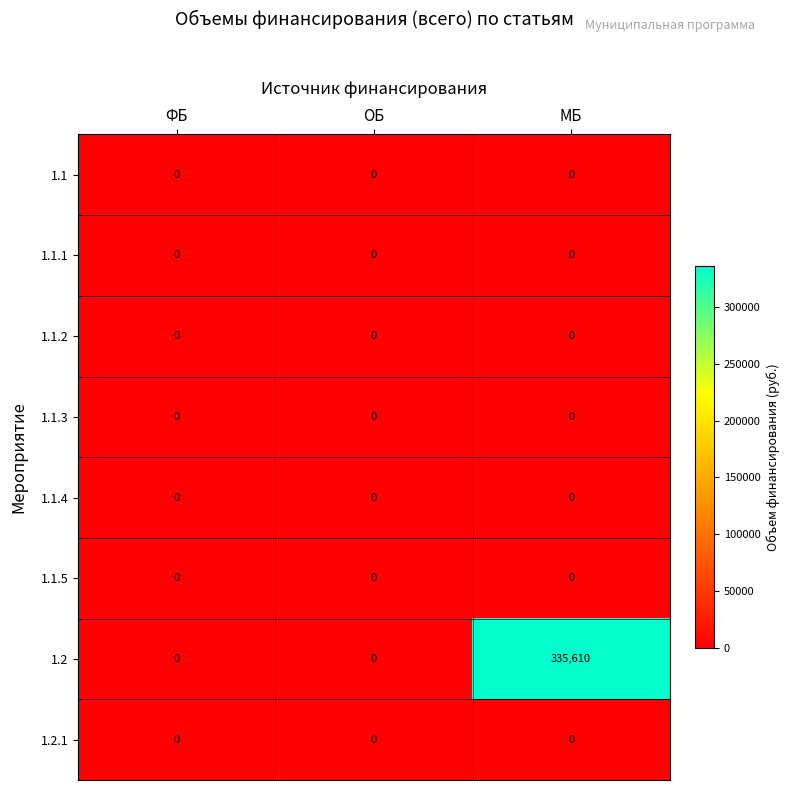

Which series has the largest total across all categories?

1.2